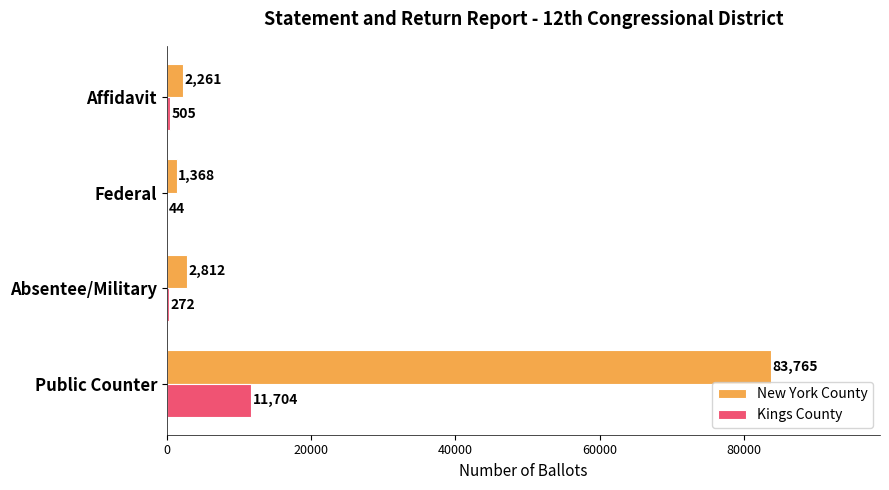

What is the average value of the Kings County series?

3131